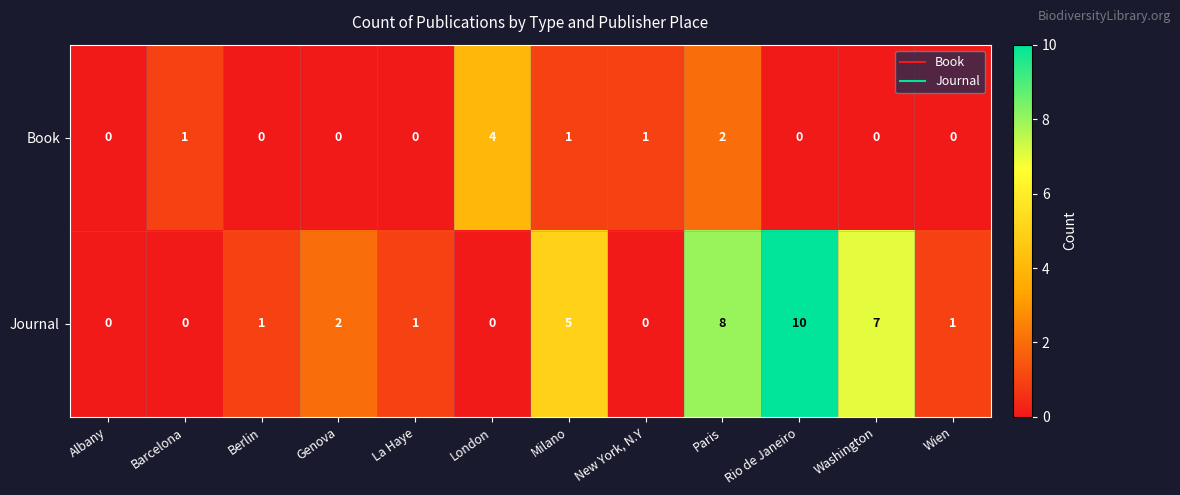

Which series has the largest range (max minus min)?

Journal